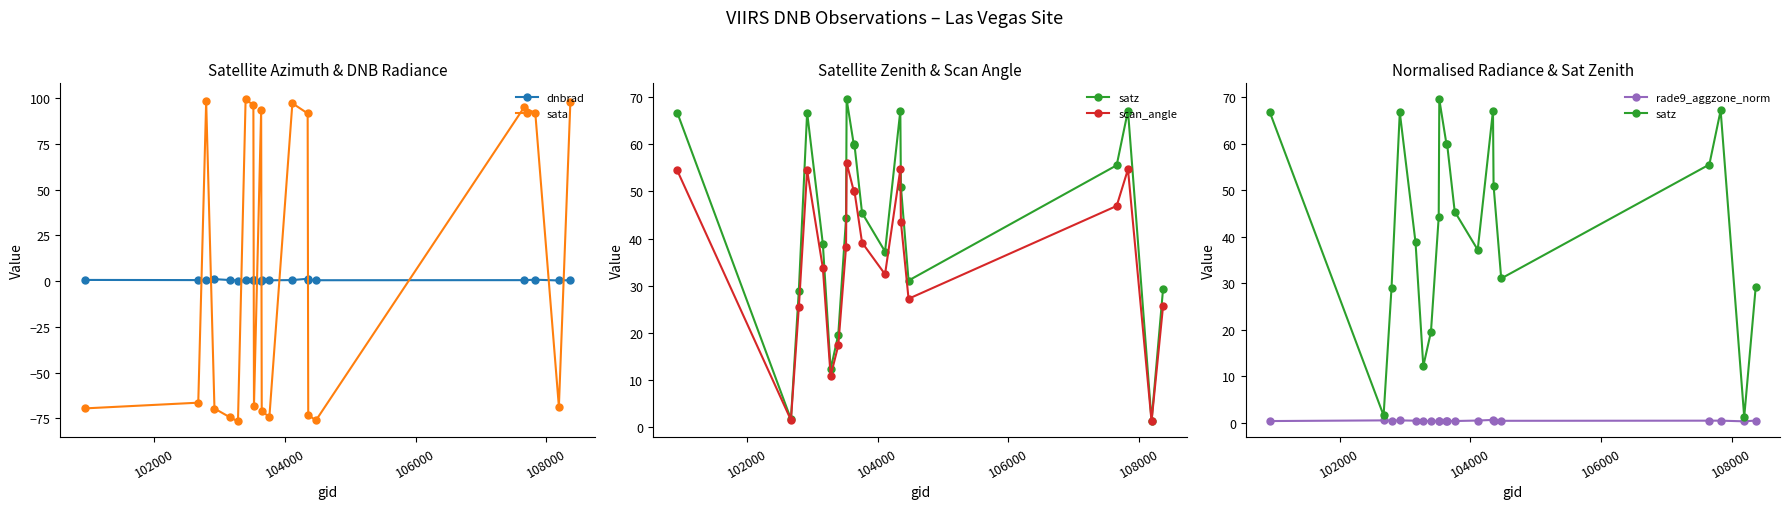

True or false: sata has more than 2 interior local peaks.

True